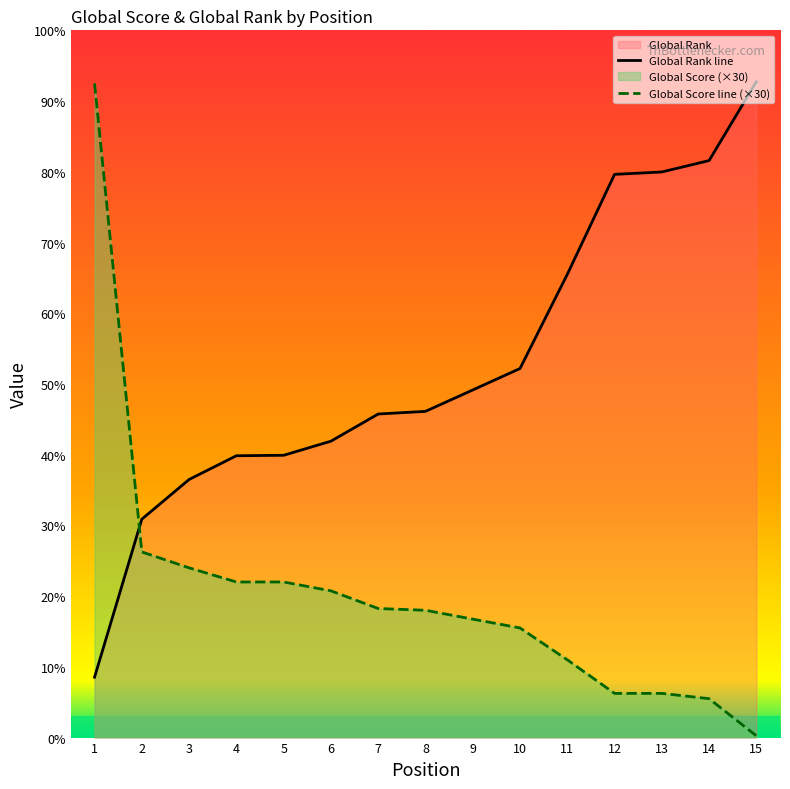

Rank the series at 6 from highest to lowest value.

Global Rank line, Global Score line (×30)